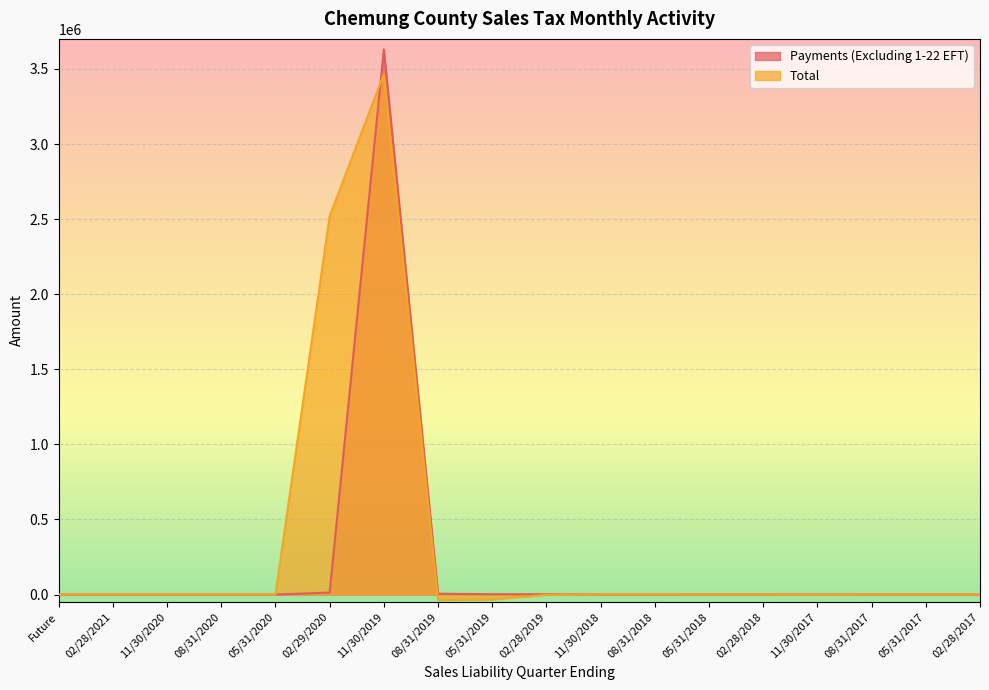

Where do Payments (Excluding 1-22 EFT) and Total first cross each other?

02/28/2021 and 11/30/2020